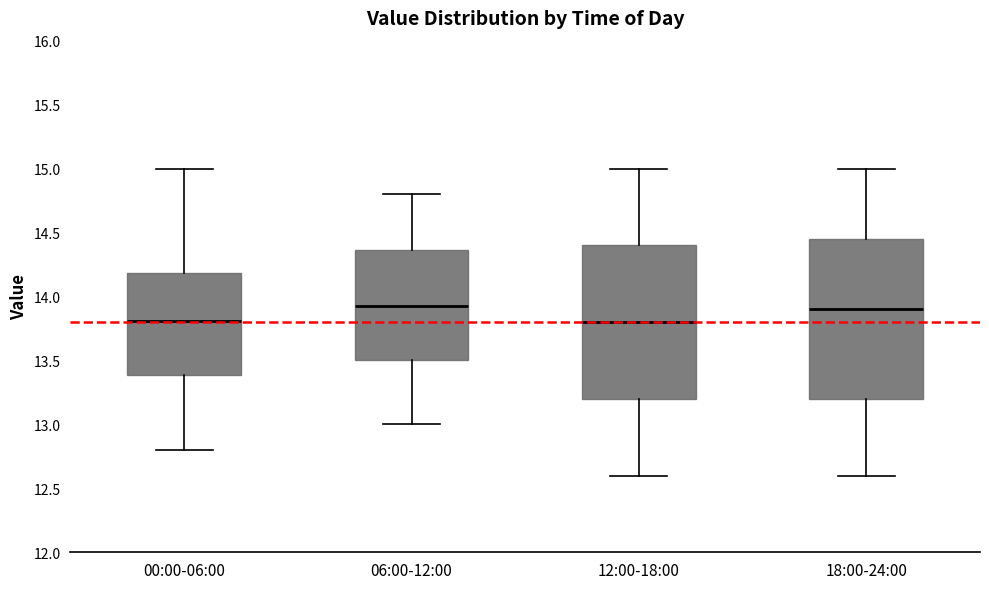

Reading left to right, transcribe this box plot: for each box, give where its median line is, the range the box spans, and where its two whiskers end, as read against the y-axis. The values are not printed on the chart, so give them approximately, as read against the axis.

00:00-06:00: median 13.80, box 13.40 to 14.20, whiskers 12.80 to 15.00
06:00-12:00: median 13.95, box 13.50 to 14.35, whiskers 13.00 to 14.80
12:00-18:00: median 13.80, box 13.20 to 14.40, whiskers 12.60 to 15.00
18:00-24:00: median 13.90, box 13.20 to 14.45, whiskers 12.60 to 15.00